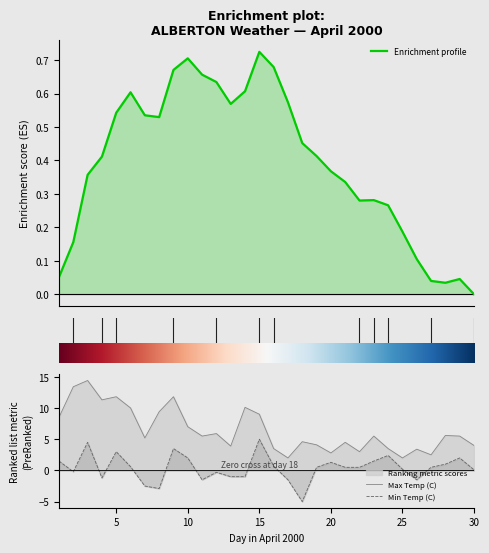

How many data points in Min Temp (C) are less than 0?

11